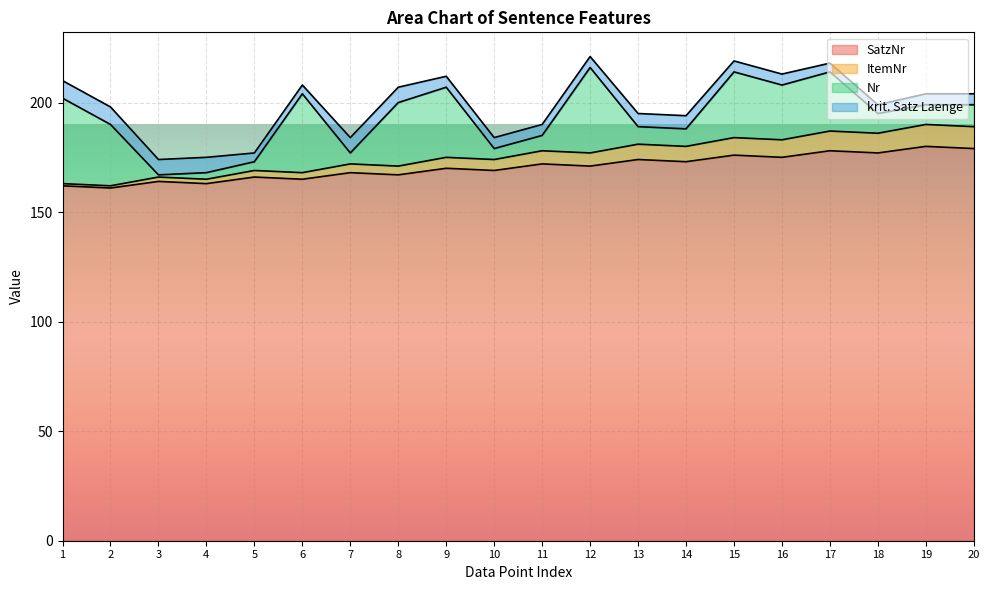

In SatzNr, how many points are higher than both neighbors (excluding endpoints)?

9